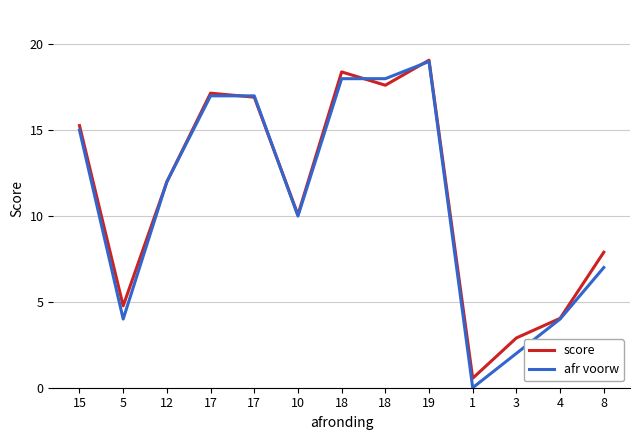

What is the total value across all series at 10?

20.1